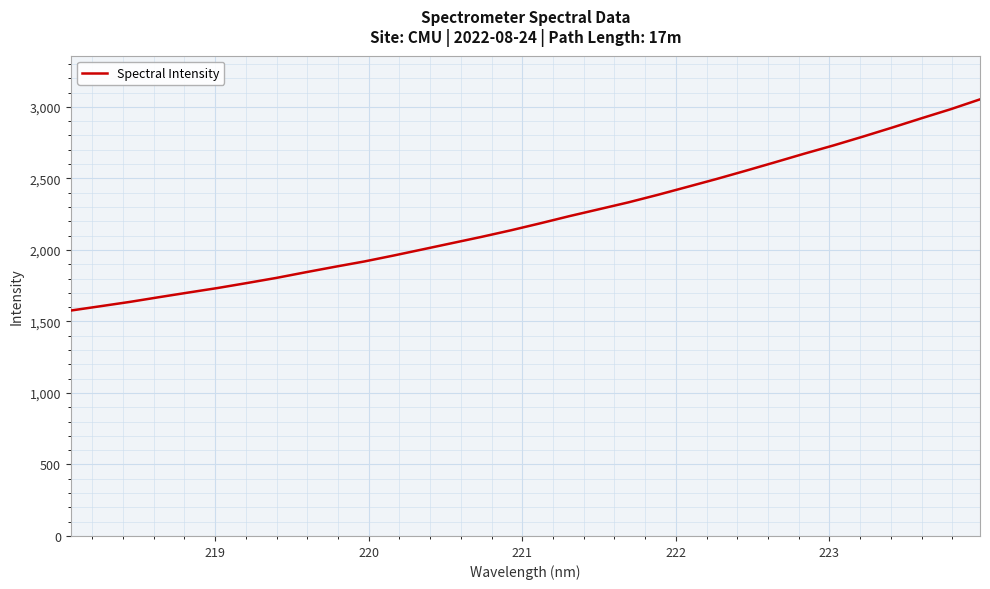

What is the greatest value displayed?

3052.5